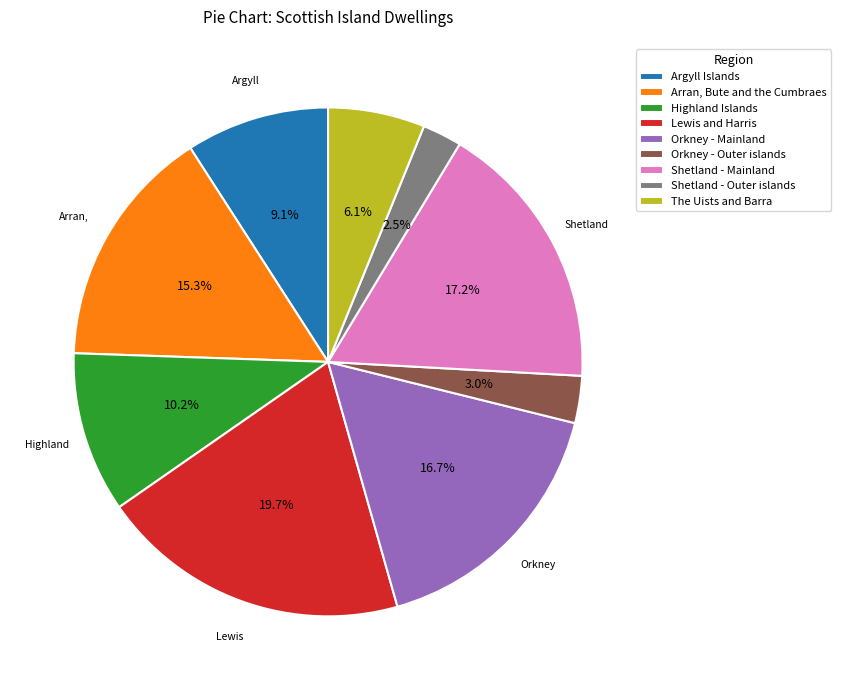

What percentage is NOT represented by Shetland - Mainland?

82.8%